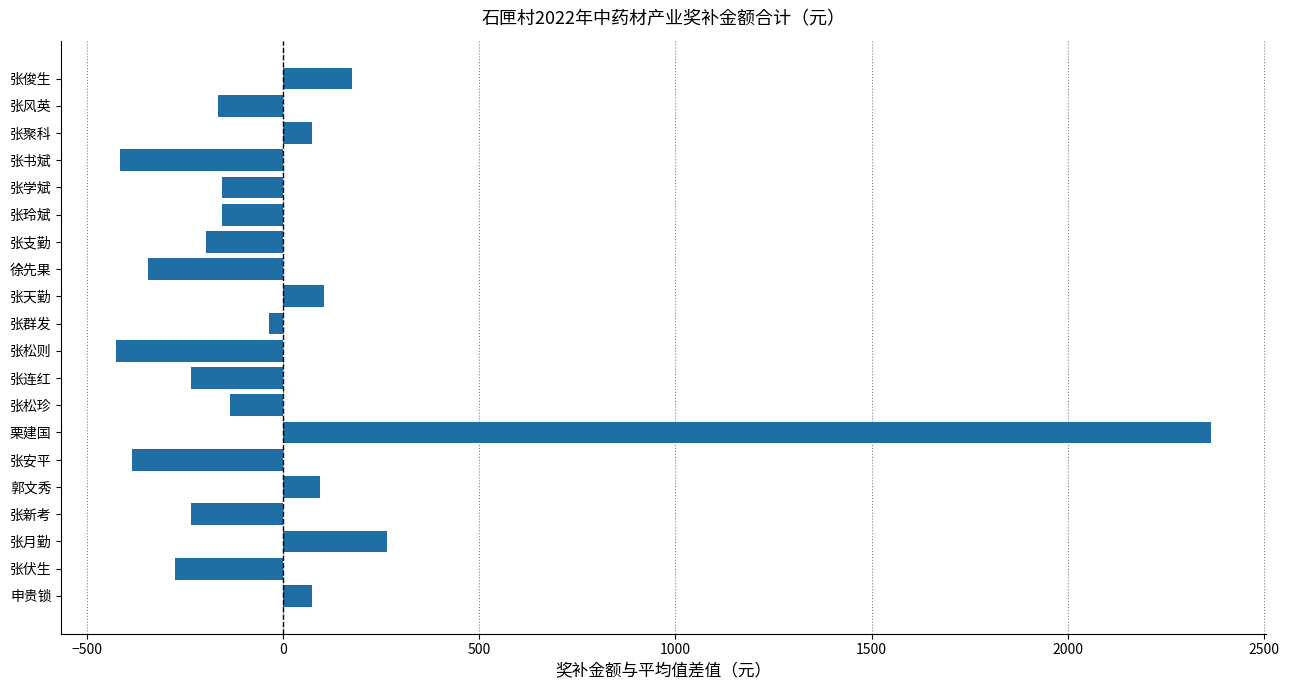

Are the bars horizontal?

Yes